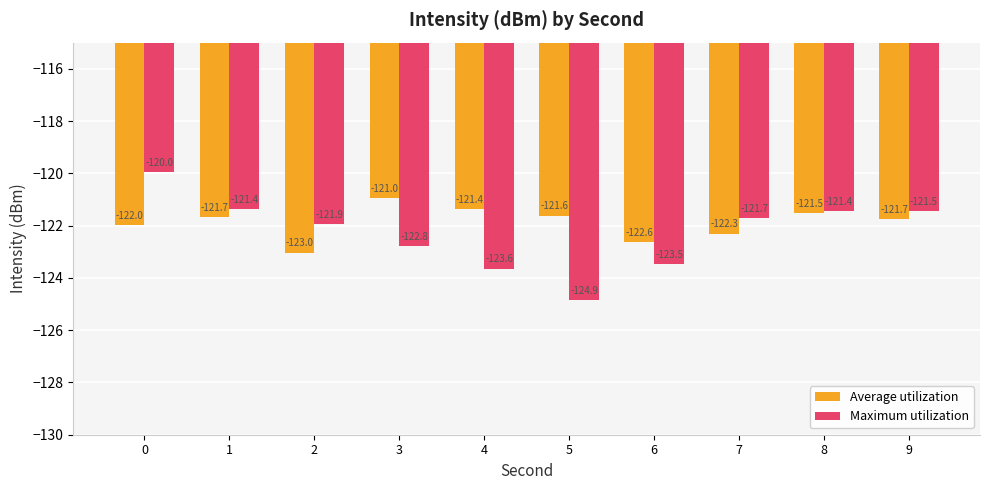

Reading right to left, what are all the values shown in this chart?

Average utilization: 9=-121.7	8=-121.5	7=-122.3	6=-122.6	5=-121.6	4=-121.4	3=-121.0	2=-123.0	1=-121.7	0=-122.0
Maximum utilization: 9=-121.5	8=-121.4	7=-121.7	6=-123.5	5=-124.9	4=-123.6	3=-122.8	2=-121.9	1=-121.4	0=-120.0